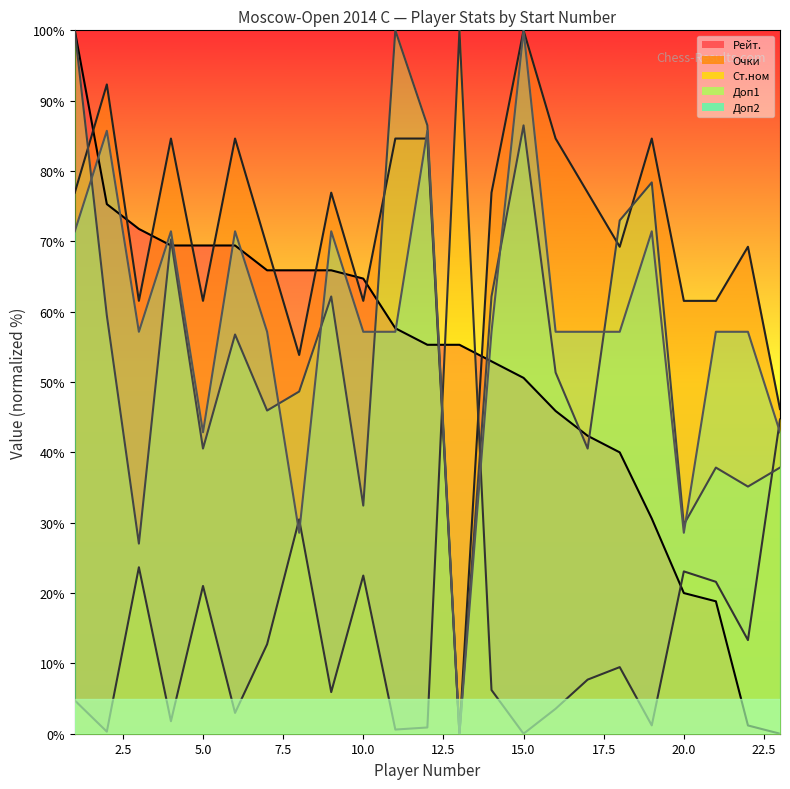

Reading right to left, transcribe all the data shown in this chart.

Рейт.: 0.0	1.2	18.8	20.0	30.6	40.0	42.4	45.9	50.6	52.9	55.3	55.3	57.6	64.7	65.9	65.9	65.9	69.4	69.4	69.4	71.8	75.3	100.0
Очки: 46.2	69.2	61.5	61.5	84.6	69.2	76.9	84.6	100.0	76.9	0.0	84.6	84.6	61.5	76.9	53.8	69.2	84.6	61.5	84.6	61.5	92.3	76.9
Ст.ном: 44.7	13.3	21.6	23.1	1.2	9.5	7.7	3.6	0.0	6.2	100.0	0.9	0.6	22.5	5.9	30.5	12.7	3.0	21.0	1.8	23.7	0.3	4.7
Доп1: 37.8	35.1	37.8	29.7	78.4	73.0	40.5	51.4	86.5	62.2	0.0	86.5	100.0	32.4	62.2	48.6	45.9	56.8	40.5	70.3	27.0	59.5	100.0
Доп2: 42.9	57.1	57.1	28.6	71.4	57.1	57.1	57.1	100.0	57.1	0.0	85.7	57.1	57.1	71.4	28.6	57.1	71.4	42.9	71.4	57.1	85.7	71.4